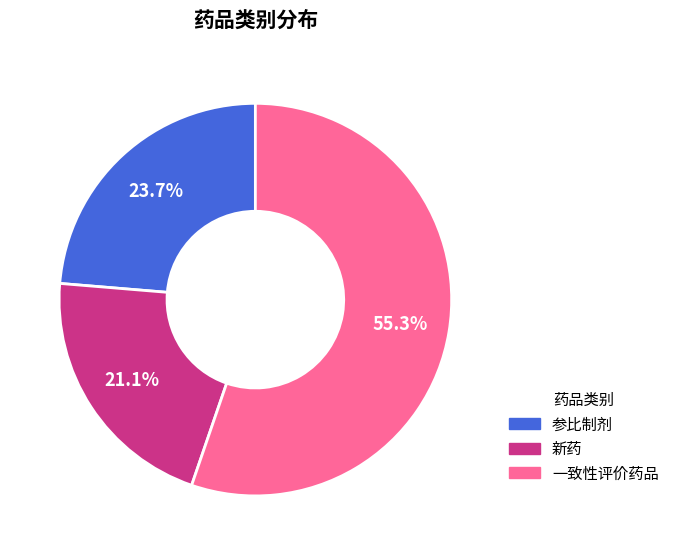

Combined, what portion of the pie is 新药 and 一致性评价药品?

76.3%